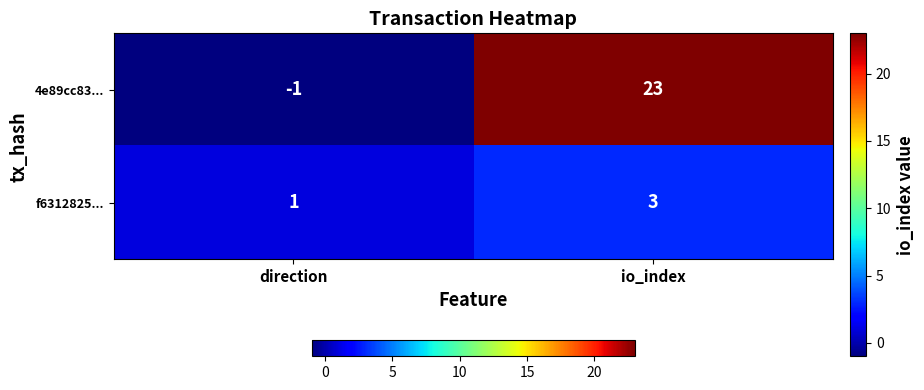

Is it true that 4e89cc83... equals 15 at io_index?

False